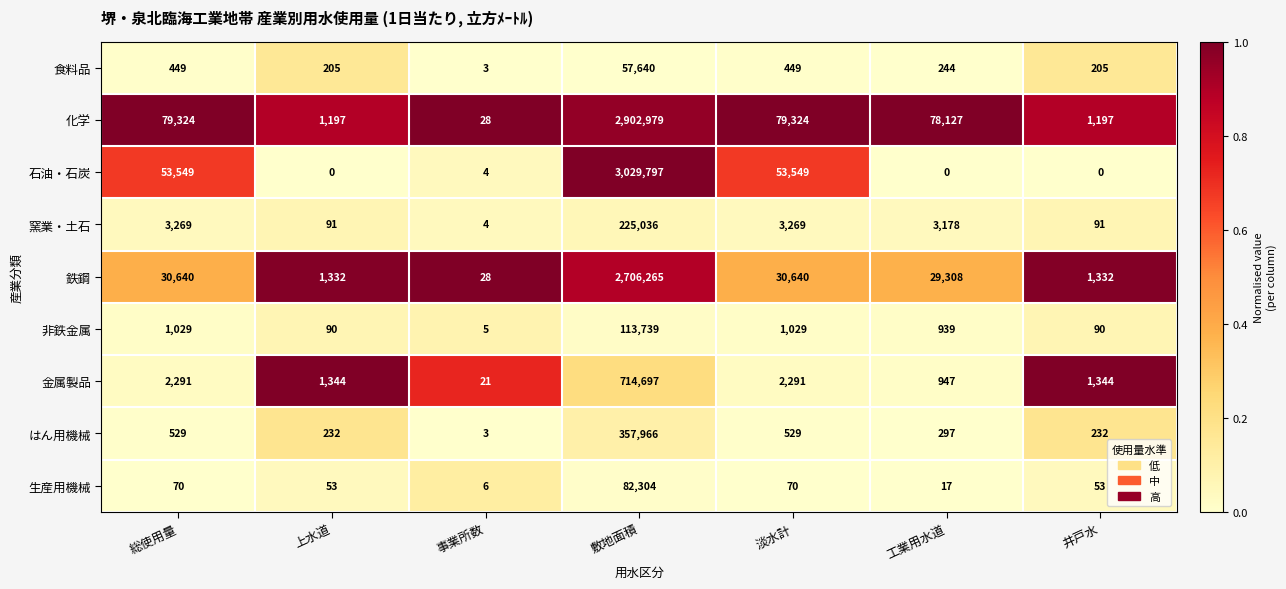

The value of 食料品 at 総使用量 is 299. True or false?

False